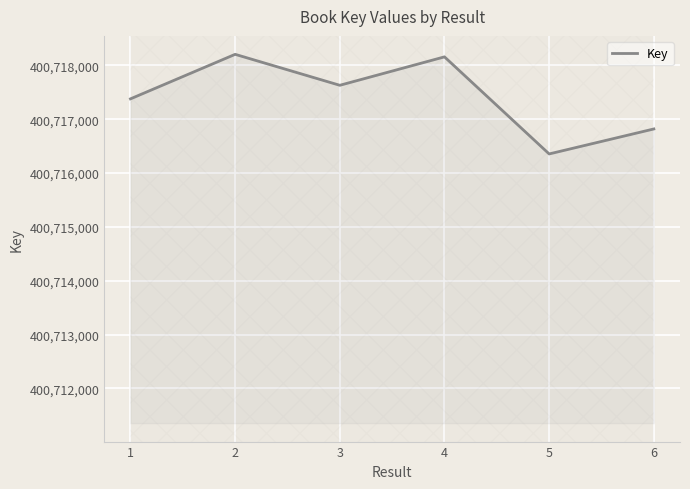

How many interior local peaks (higher than both neighbors) does the data have?

2